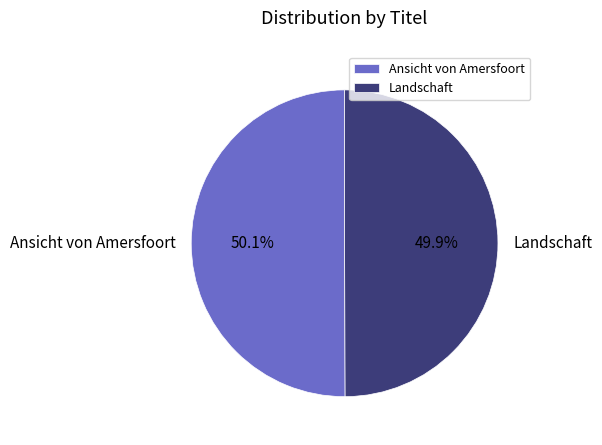

To the nearest percent, what is the average slice percentage?

50%